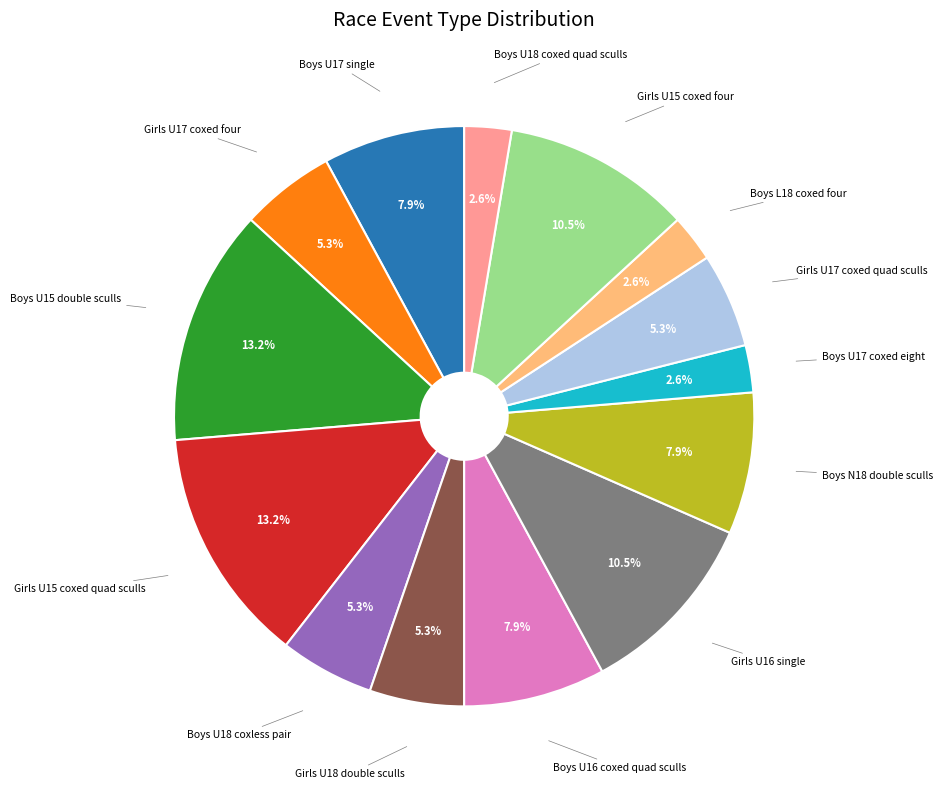

Does any single category account for the majority?

No